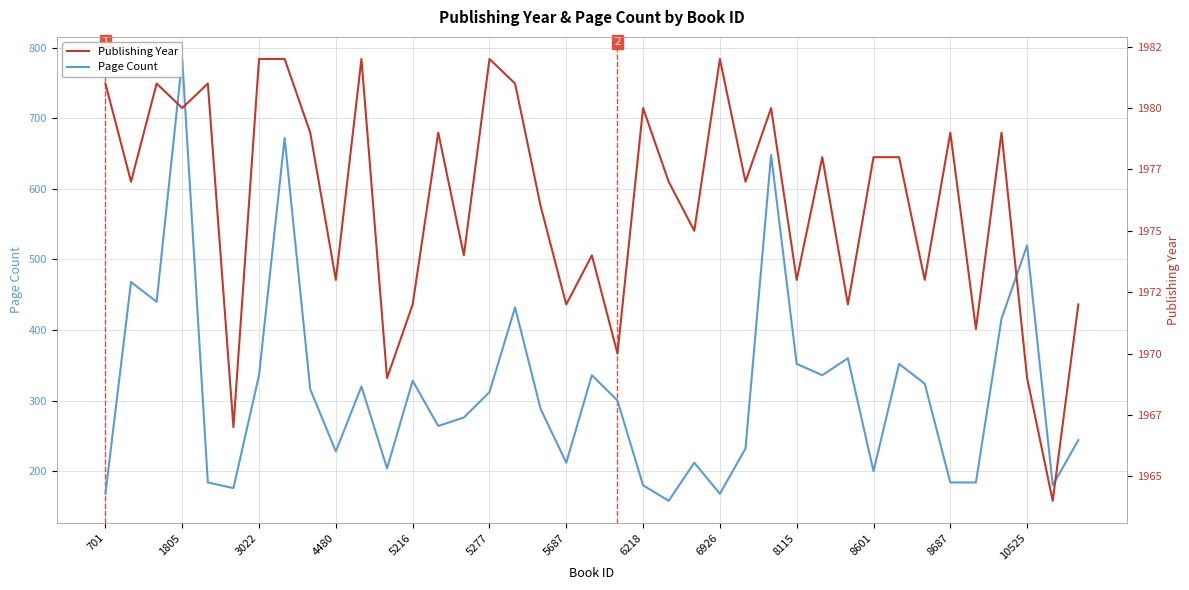

What position from the right is 10525?

3